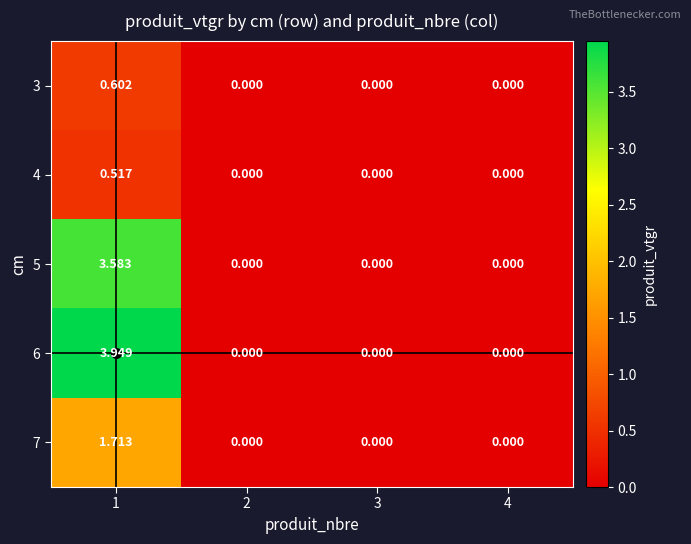

List the series in order of their peak value, lowest first.

4, 3, 7, 5, 6